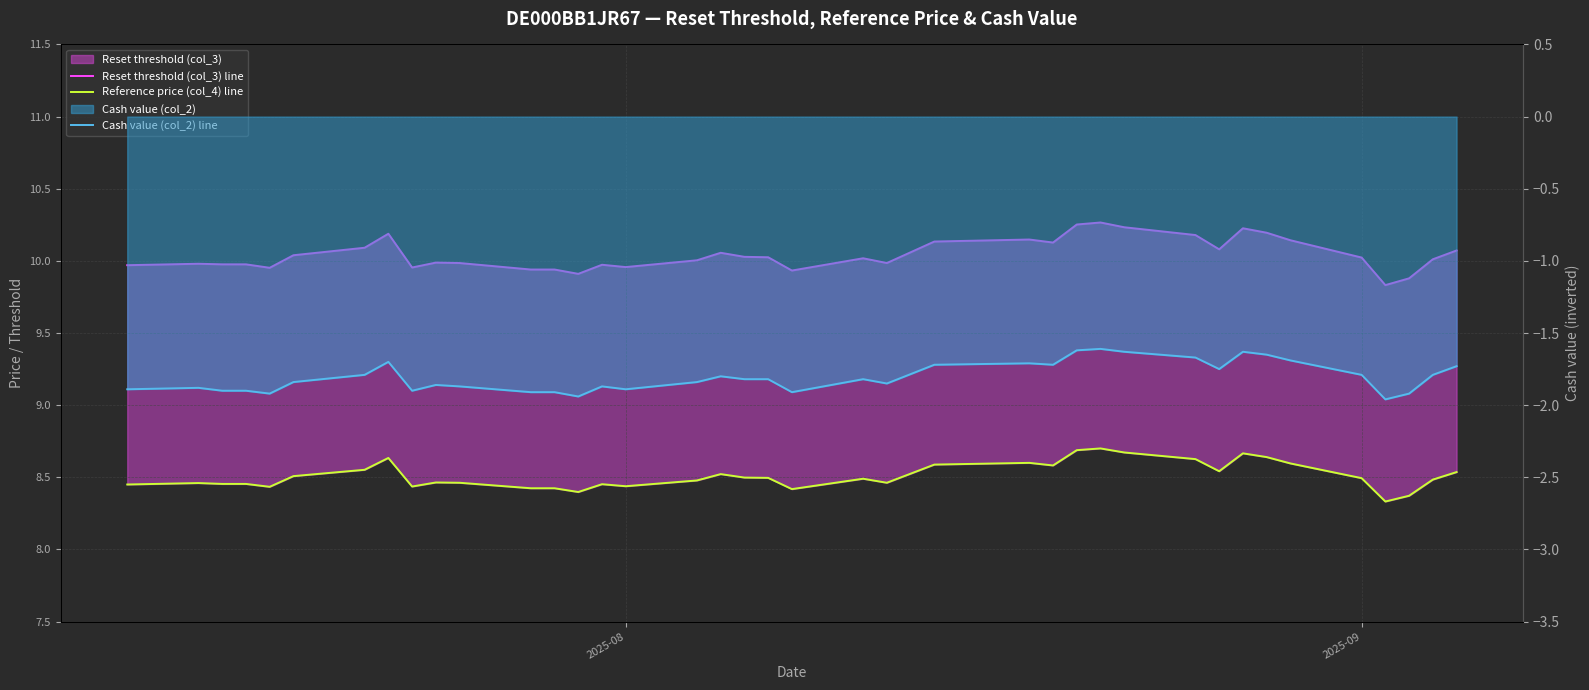

True or false: Cash value (col_2) line and Reset threshold (col_3) line intersect in this chart.

False